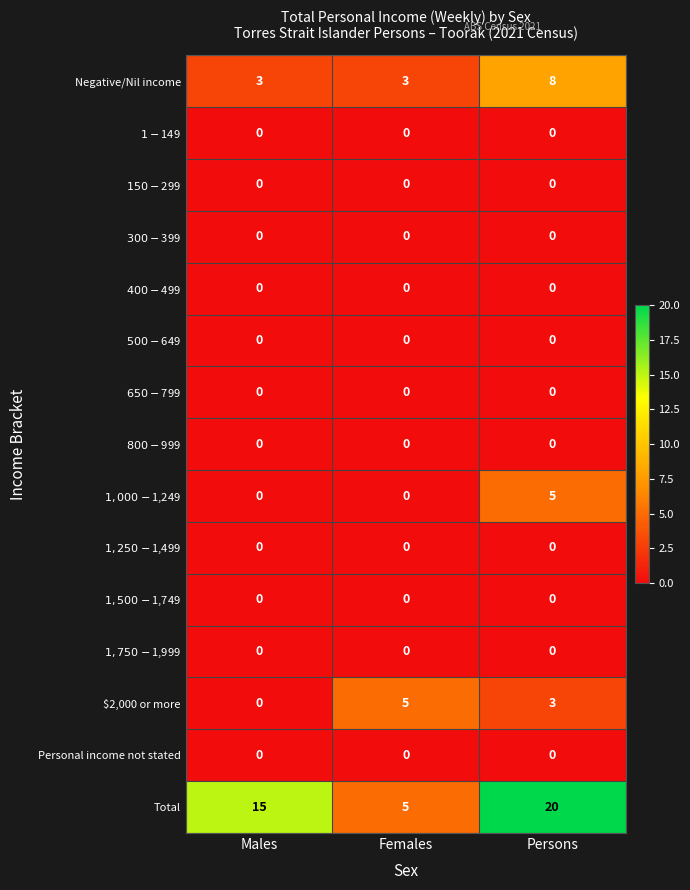

At which category is the sum across all series the highest?

Persons